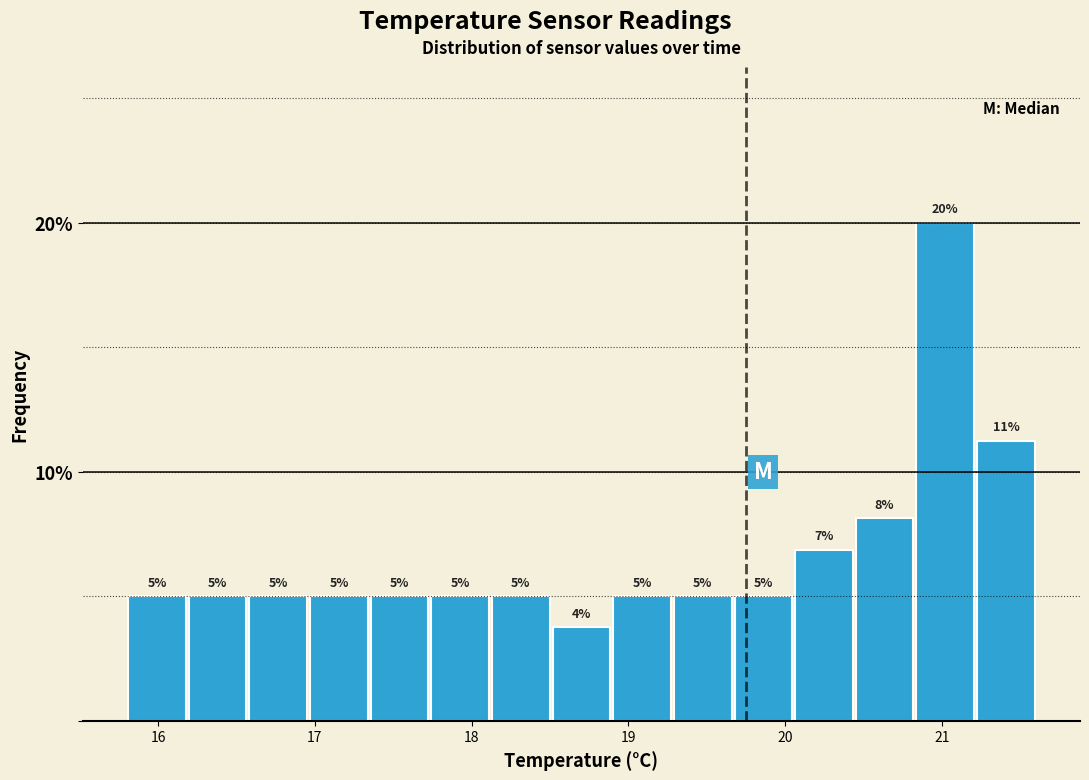

Around what value on the x-axis is the tallest bar? Give the approximate position of its centre, as read against the axis.

21.0